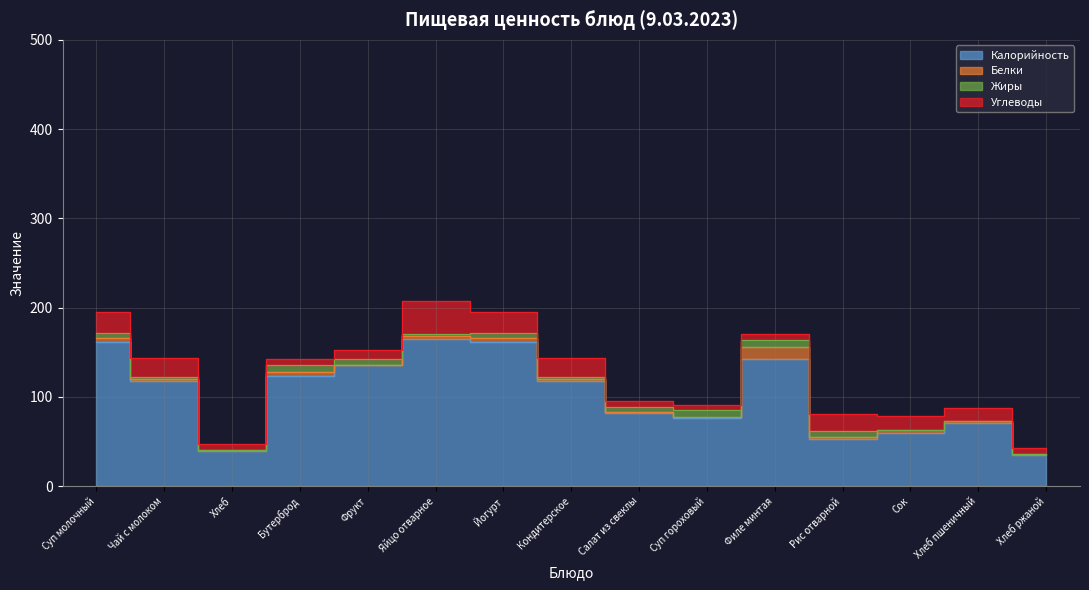

Where is the first local maximum for Белки?

Бутерброд